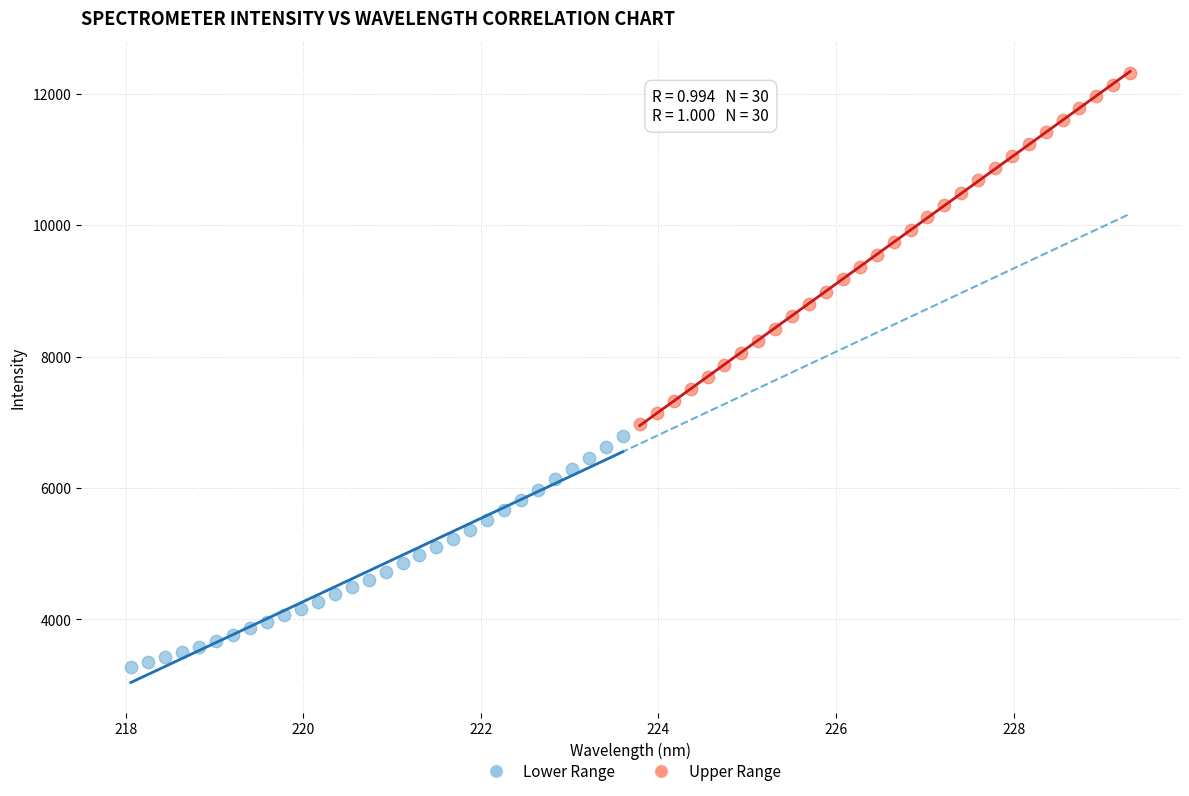

Which series reaches the minimum Y coordinate?

Lower Range